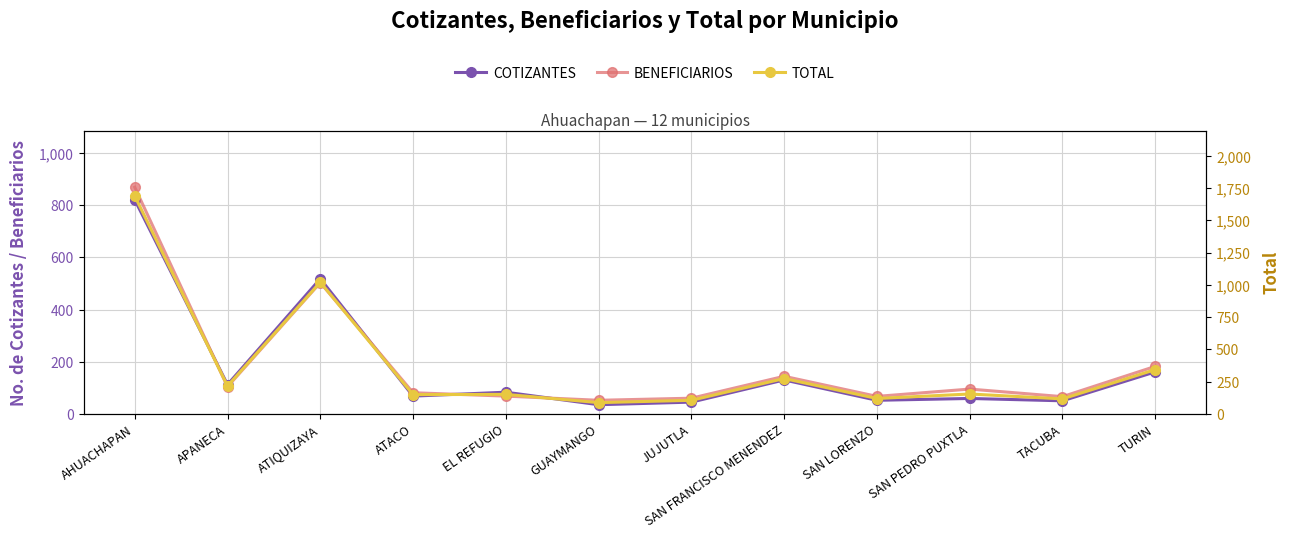

What is the minimum value for BENEFICIARIOS?

52